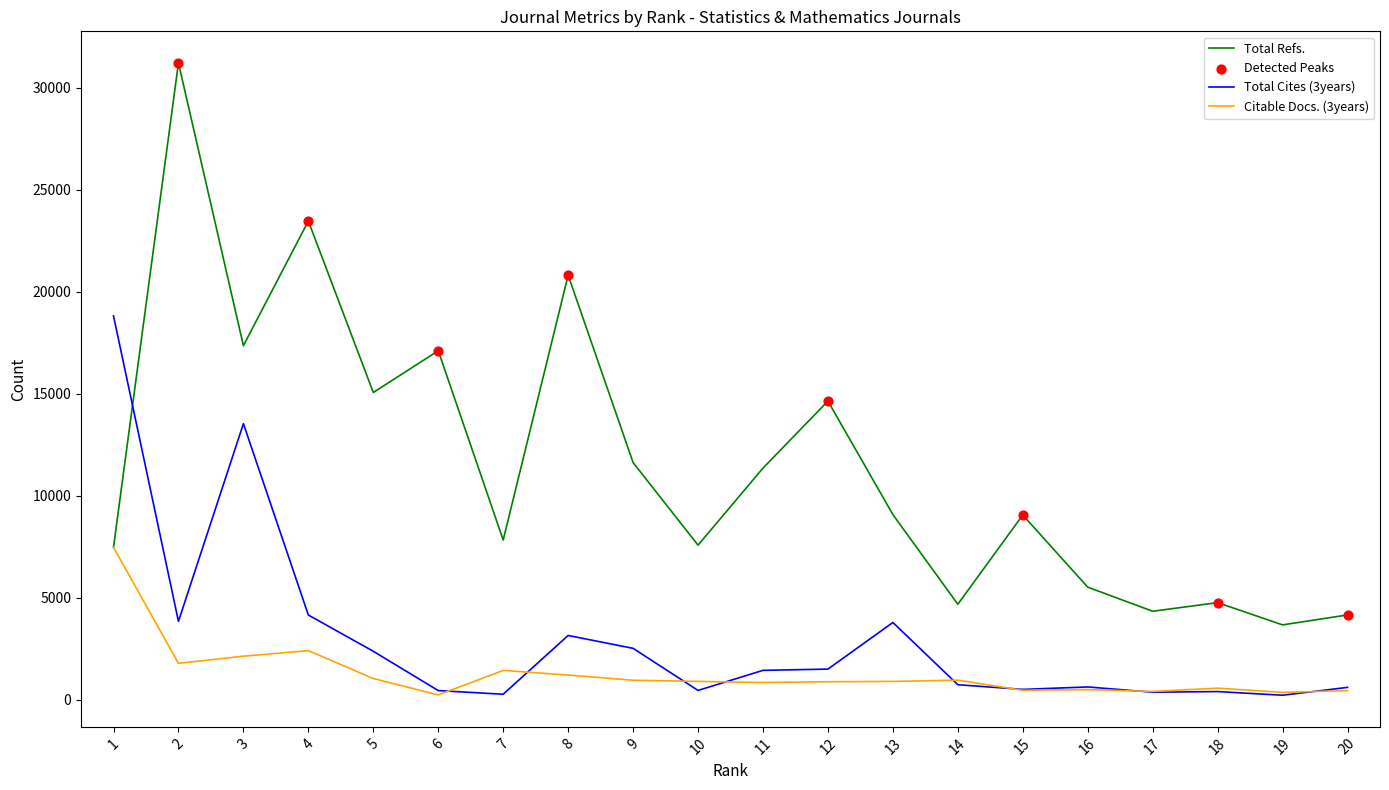

What is the total value across all series at 16?

6633